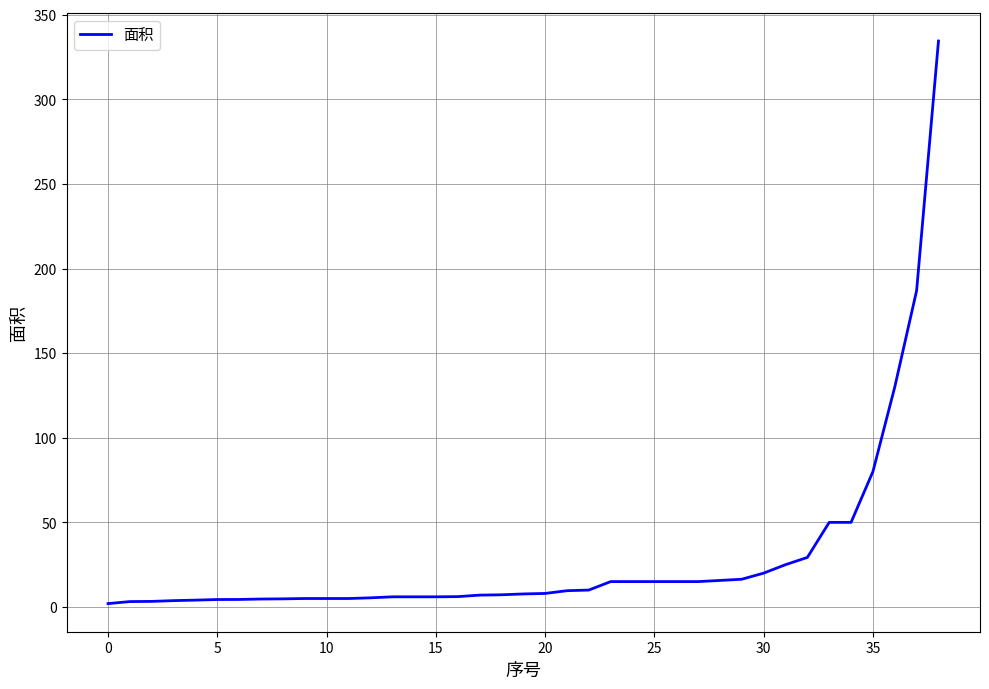

What is the greatest value displayed?

334.5